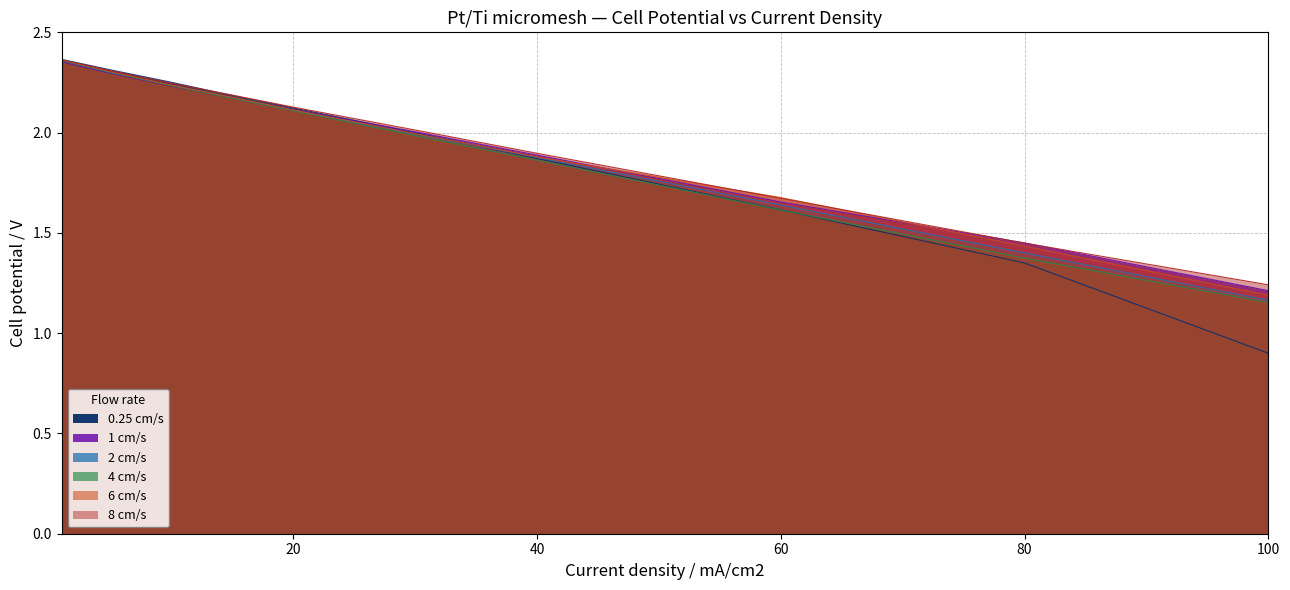

What is the label of the 9th point from the left?

80